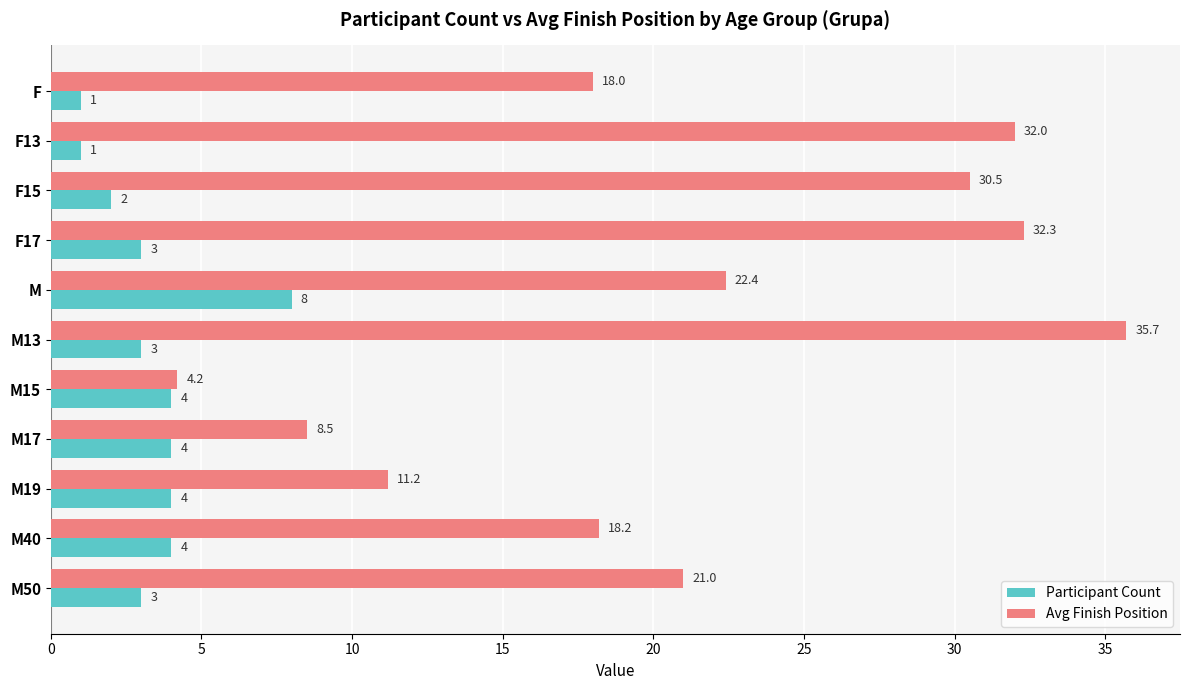

What is the difference between the second highest and minimum values in the Avg Finish Position series?

28.1